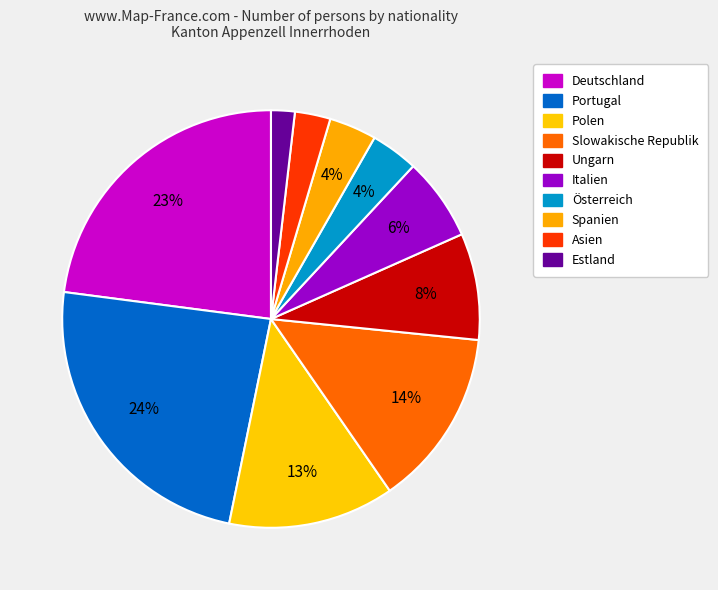

How many segments does this pie chart have?

10